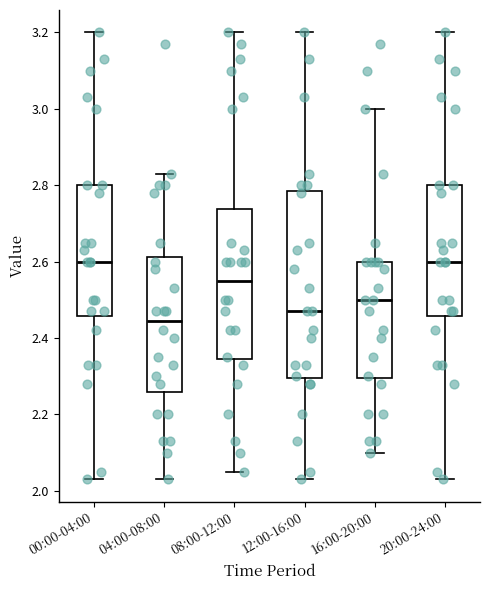

Reading left to right, transcribe this box plot: for each box, give where its median line is, the range the box spans, and where its two whiskers end, as read against the y-axis. The values are not printed on the chart, so give them approximately, as read against the axis.

00:00-04:00: median 2.60, box 2.46 to 2.80, whiskers 2.04 to 3.20
04:00-08:00: median 2.44, box 2.26 to 2.62, whiskers 2.04 to 2.84
08:00-12:00: median 2.56, box 2.34 to 2.74, whiskers 2.06 to 3.20
12:00-16:00: median 2.48, box 2.30 to 2.78, whiskers 2.04 to 3.20
16:00-20:00: median 2.50, box 2.30 to 2.60, whiskers 2.10 to 3.00
20:00-24:00: median 2.60, box 2.46 to 2.80, whiskers 2.04 to 3.20